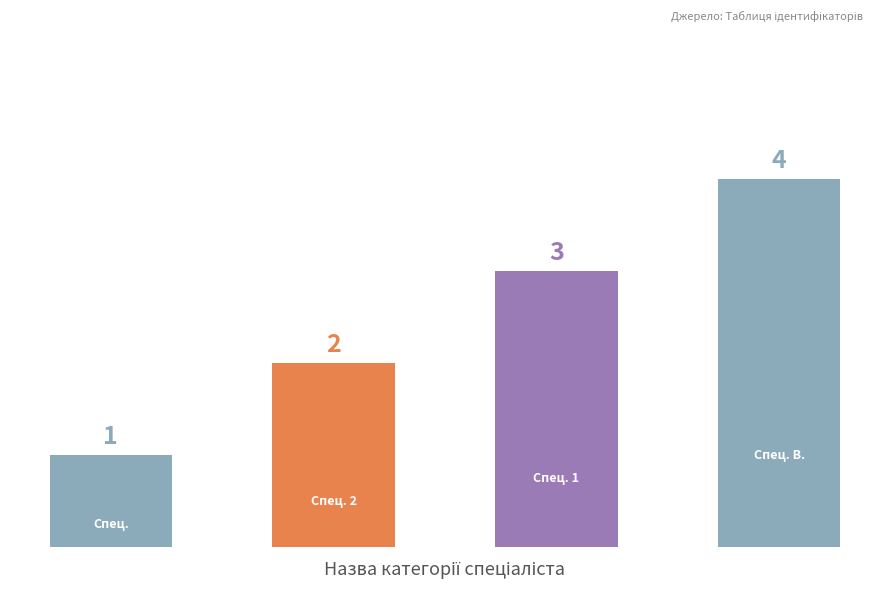

Count the values in the range 2 to 4.

3